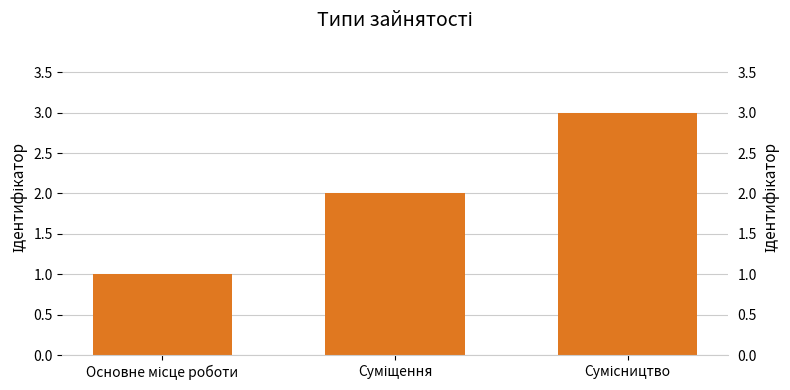

Rank the categories by value from highest to lowest.

Сумісництво, Суміщення, Основне місце роботи